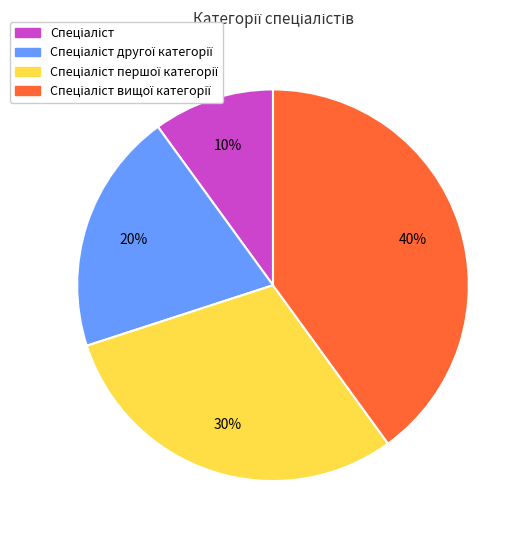

How many slices are in this pie chart?

4